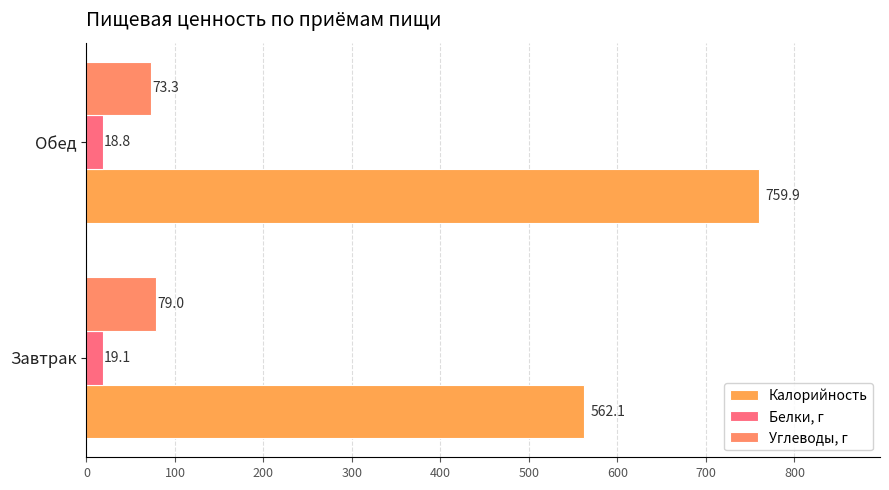

How many values in the Белки, г series are below 19?

1